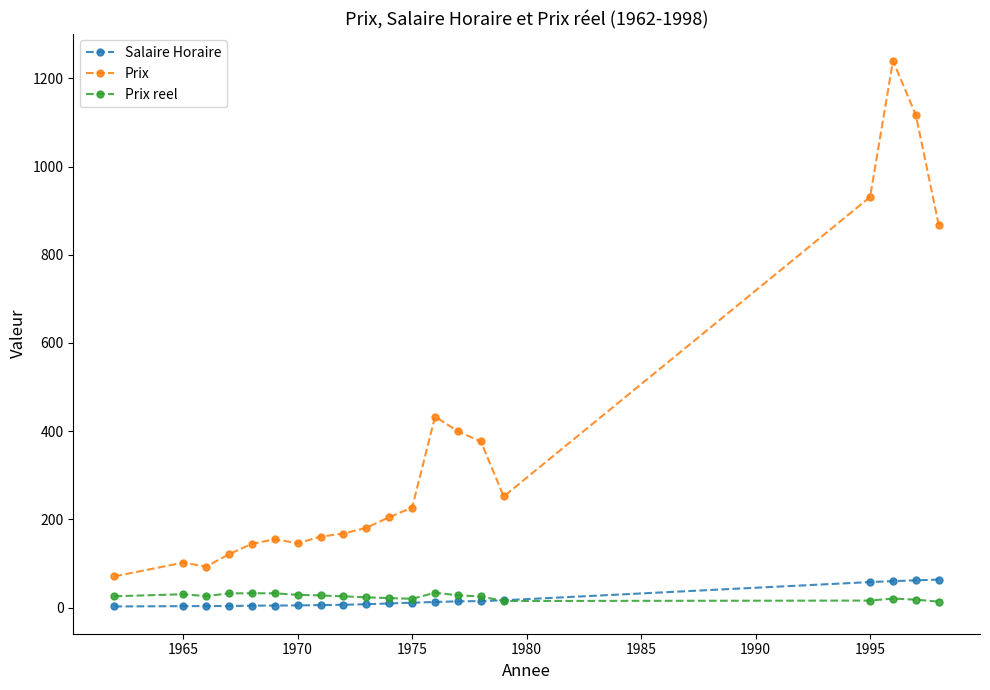

Which series has the largest total across all categories?

Prix